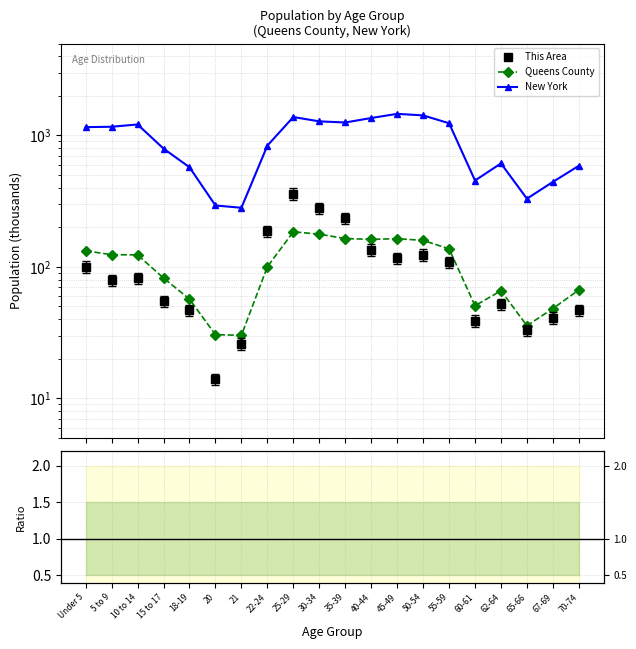

The New York series shows 2261.0 at 25-29. True or false?

False